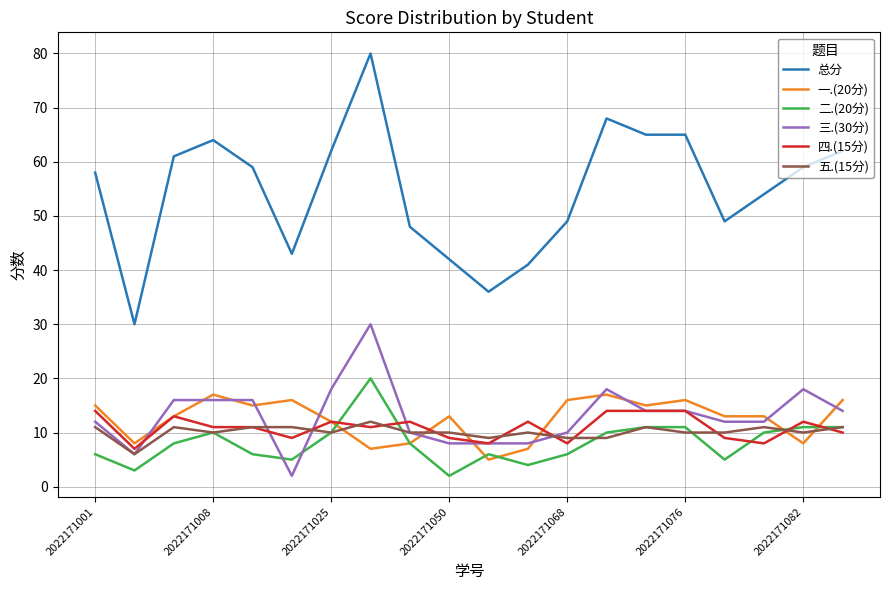

True or false: 总分 and 三.(30分) intersect in this chart.

False